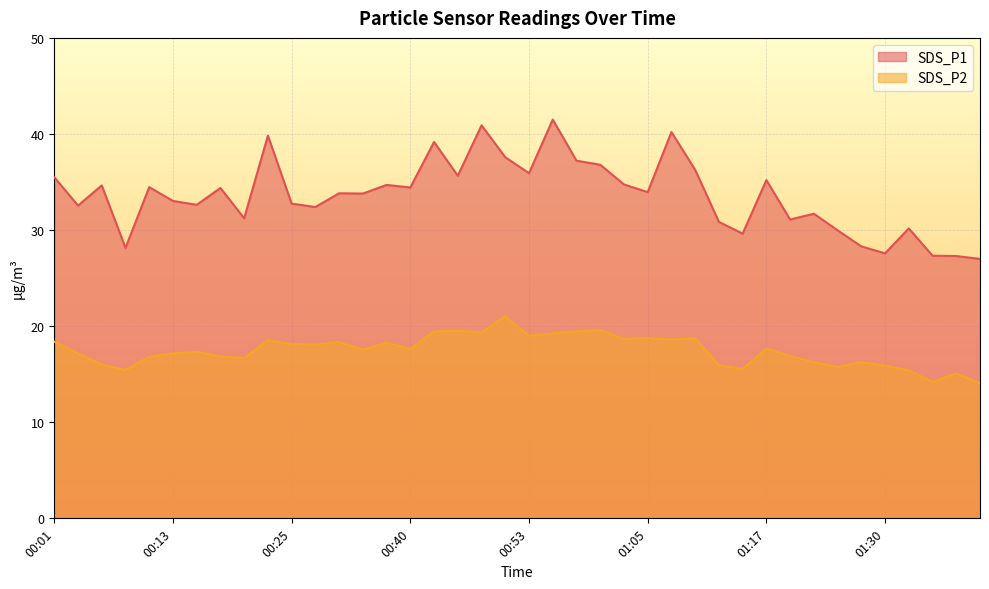

Reading left to right, transcribe all the data shown in this chart.

SDS_P1: 35.5	32.5	34.6	28.1	34.5	33.0	32.6	34.4	31.2	39.8	32.8	32.4	33.8	33.8	34.7	34.4	39.2	35.6	40.9	37.6	35.9	41.5	37.2	36.8	34.8	34.0	40.2	36.3	30.9	29.6	35.2	31.1	31.7	30.0	28.3	27.6	30.2	27.3	27.3	27.0
SDS_P2: 18.4	17.1	16.0	15.4	16.8	17.2	17.3	16.9	16.7	18.5	18.1	18.1	18.4	17.6	18.3	17.6	19.4	19.5	19.4	21.0	19.0	19.2	19.4	19.6	18.7	18.8	18.6	18.7	15.9	15.6	17.7	16.9	16.2	15.8	16.2	15.9	15.4	14.2	15.1	14.1